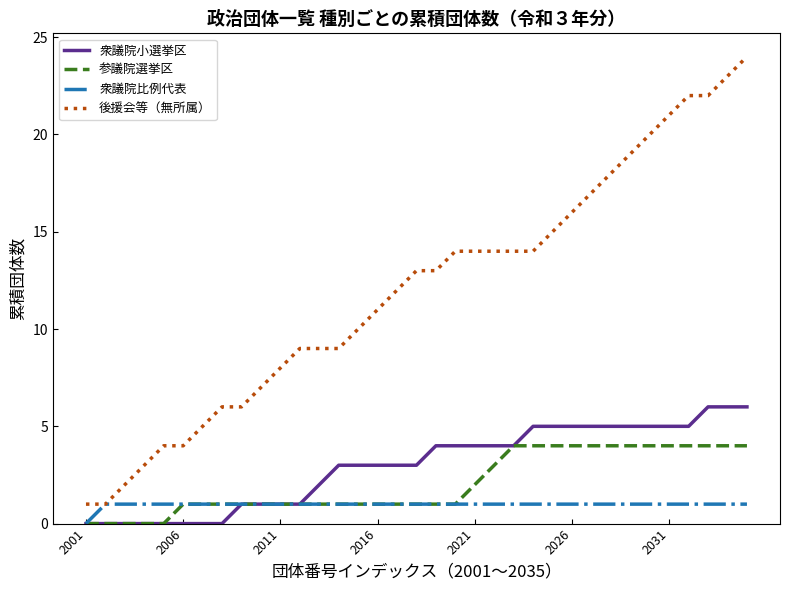

Which series has the widest spread of values?

後援会等（無所属）